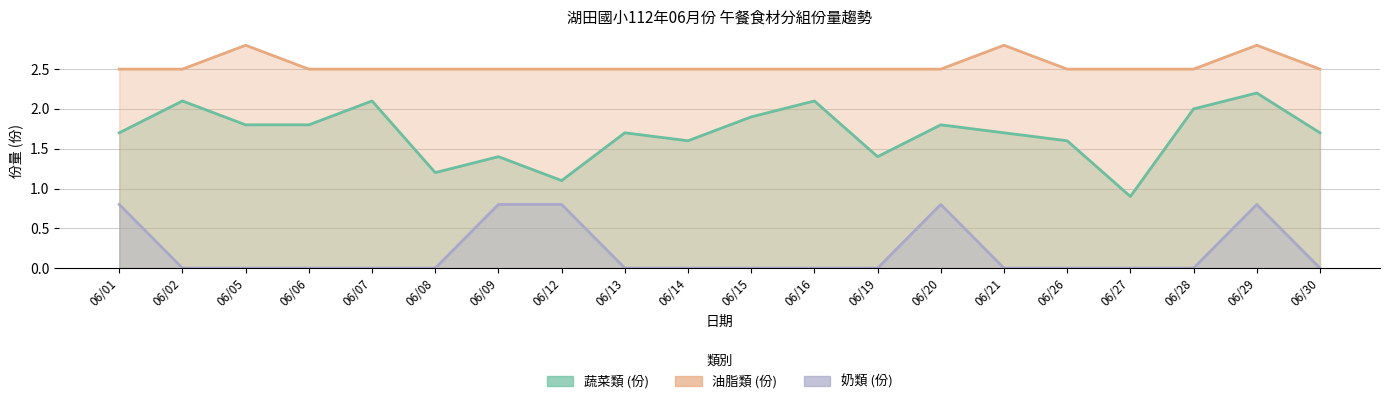

True or false: 蔬菜類 (份) and 油脂類 (份) intersect in this chart.

False